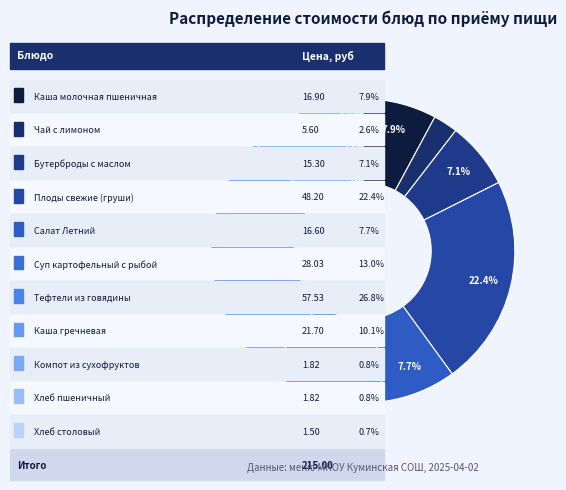

How many segments does this pie chart have?

11